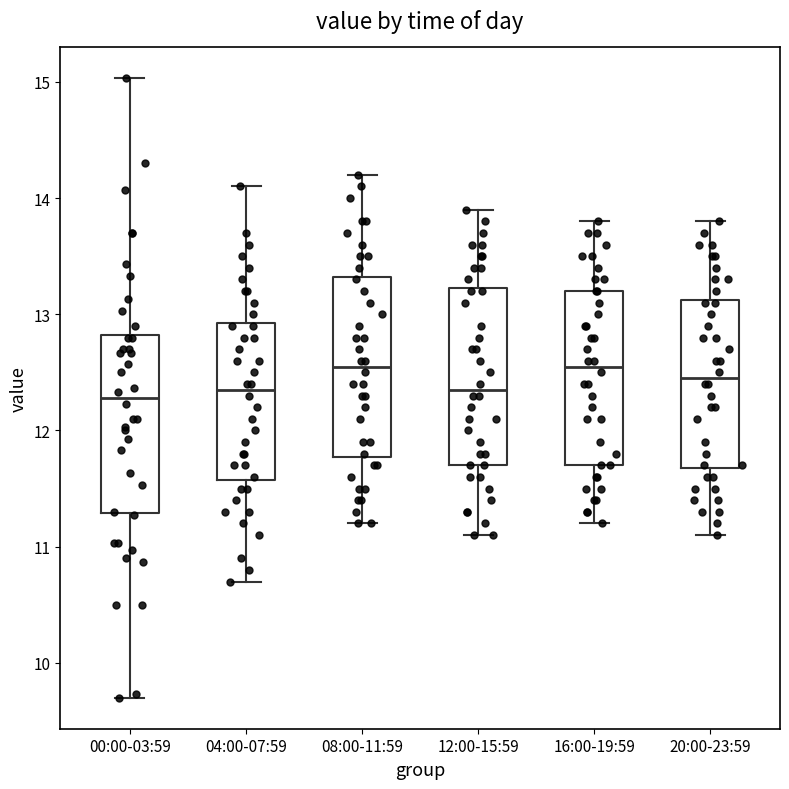

Where does the lower whisker of the box for 08:00-11:59 end on the y-axis? The values are not printed on the chart, so give them approximately, as read against the axis.

11.2